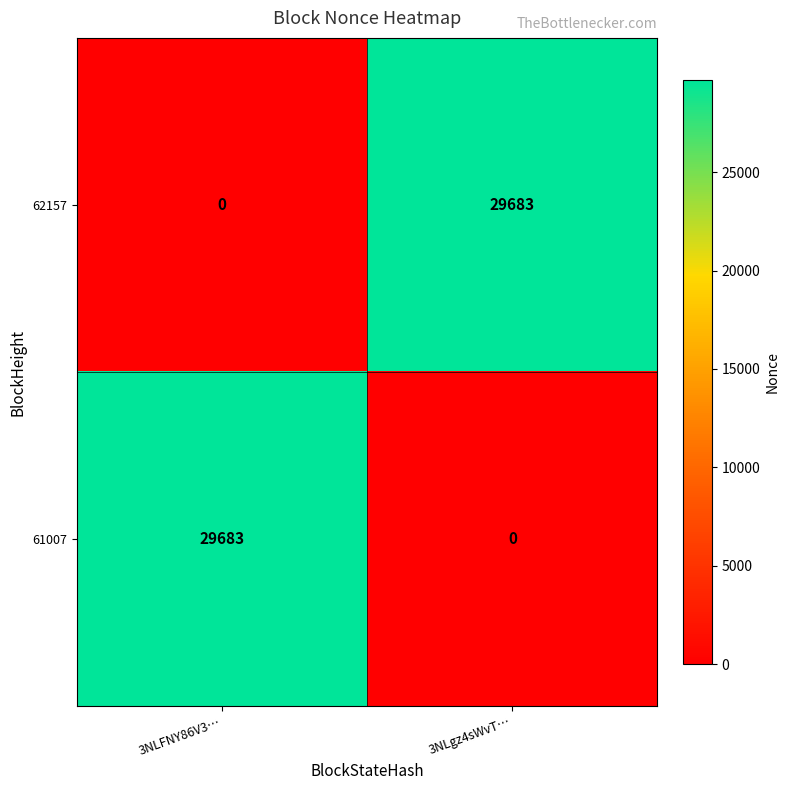

What is the total value across all series at 3NLgz4sWvT…?

29683